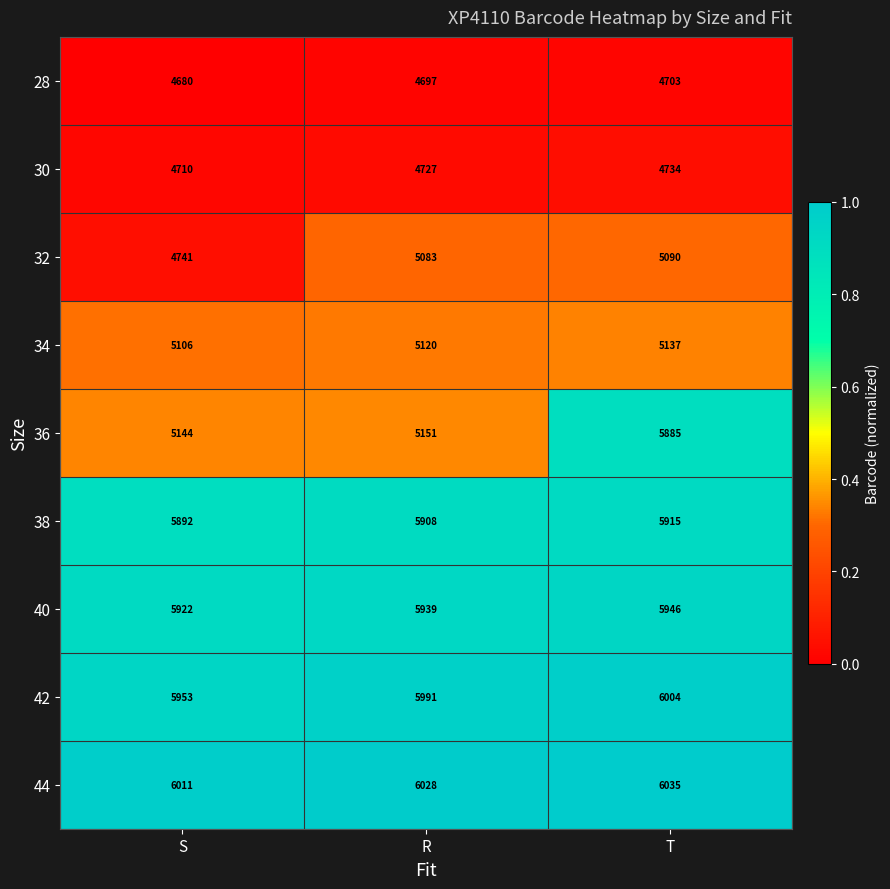

What is the spread (max minus min) of values at R?

1331